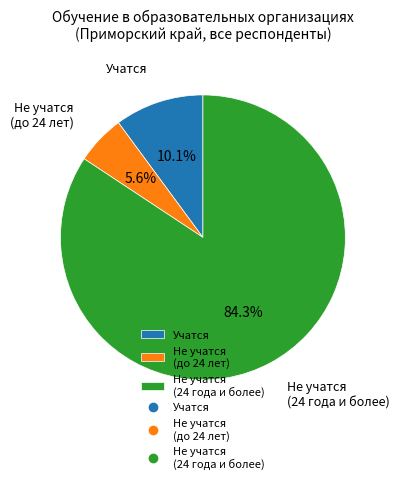

To the nearest percent, what is the average slice percentage?

33%